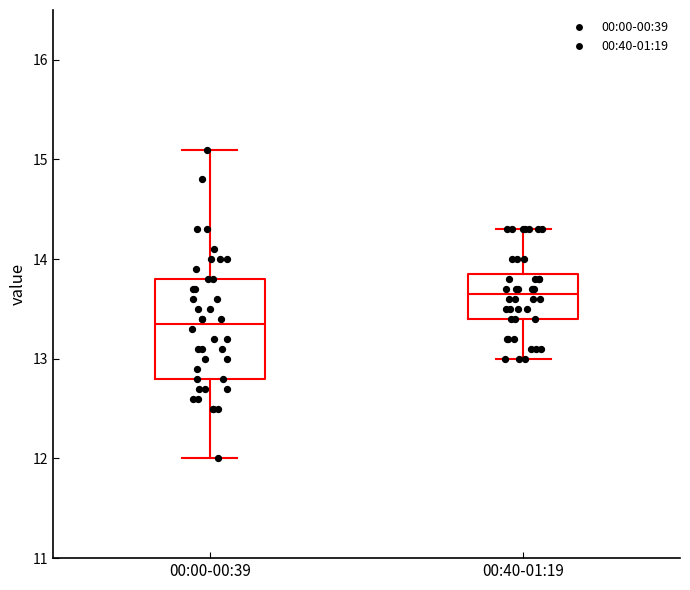

Reading left to right, transcribe this box plot: for each box, give where its median line is, the range the box spans, and where its two whiskers end, as read against the y-axis. The values are not printed on the chart, so give them approximately, as read against the axis.

00:00-00:39: median 13.4, box 12.8 to 13.8, whiskers 12.0 to 15.1
00:40-01:19: median 13.7, box 13.4 to 13.9, whiskers 13.0 to 14.3